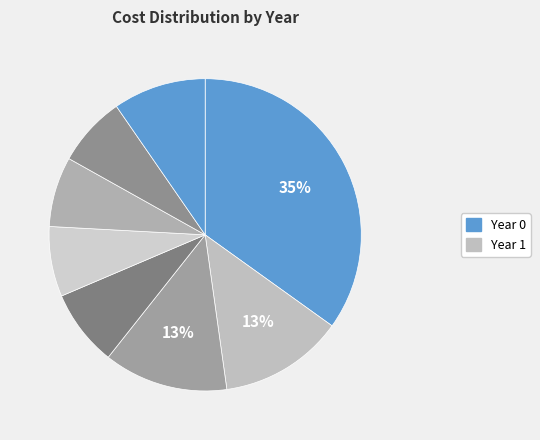

How many slices are in this pie chart?

8